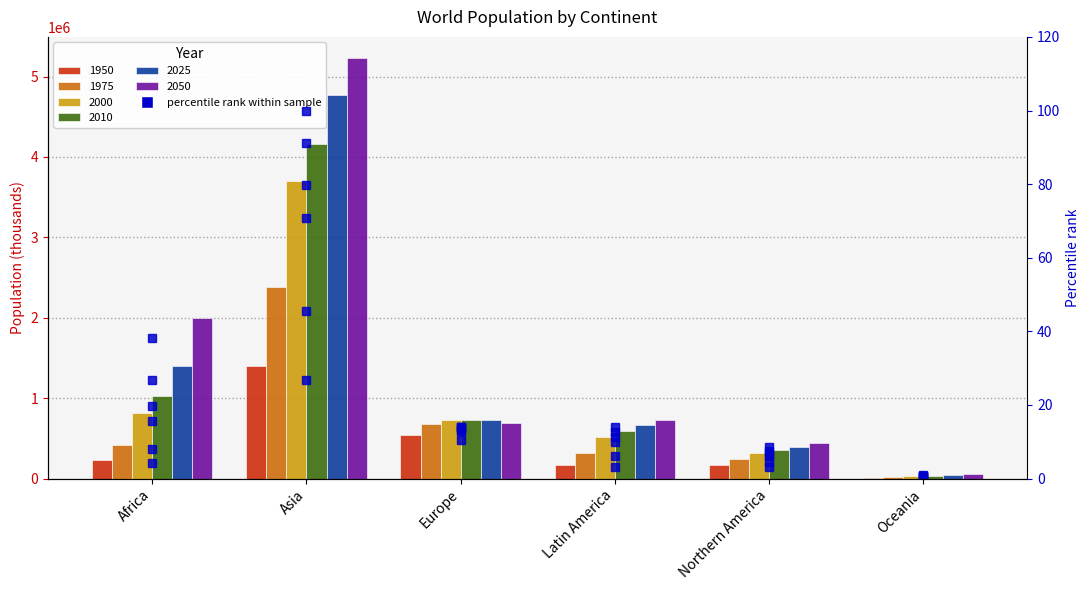

How many data points in 2000 %rank are above 13?

3